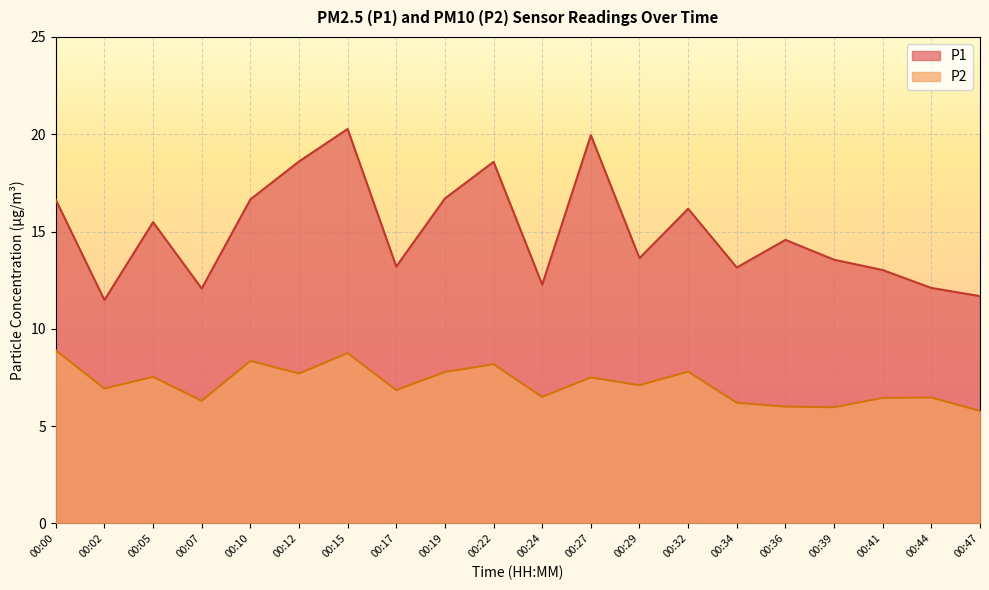

True or false: P2 and P1 cross at least once.

False